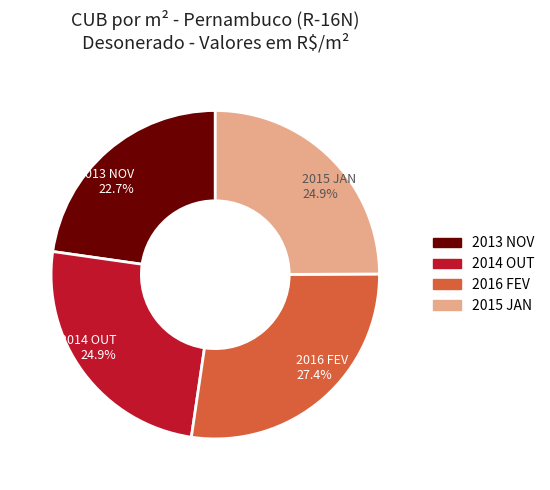

Count the number of slices in the pie.

4